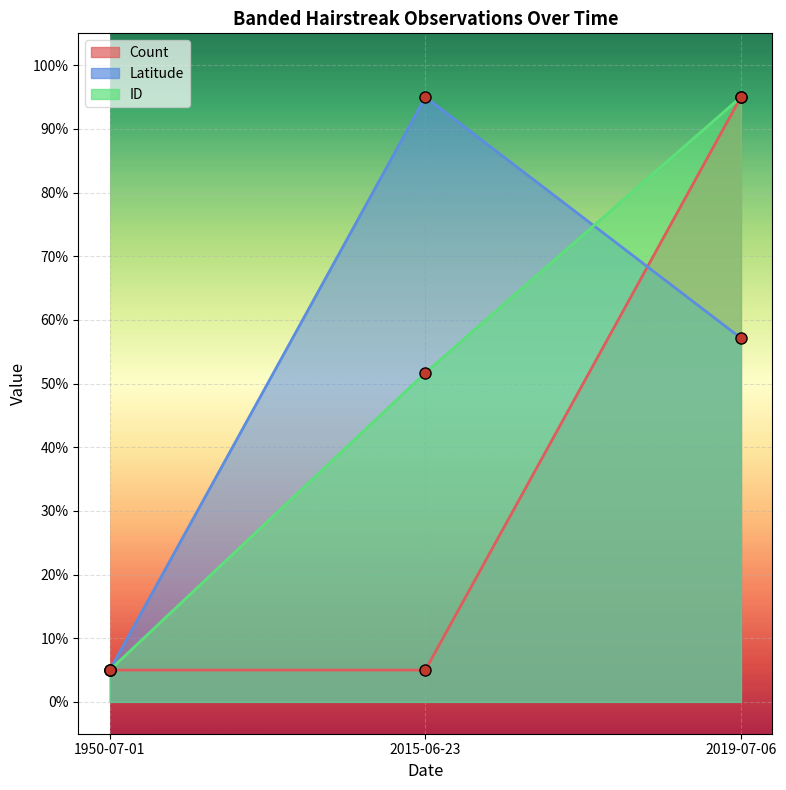

What is the average value of the Latitude series?

52.4